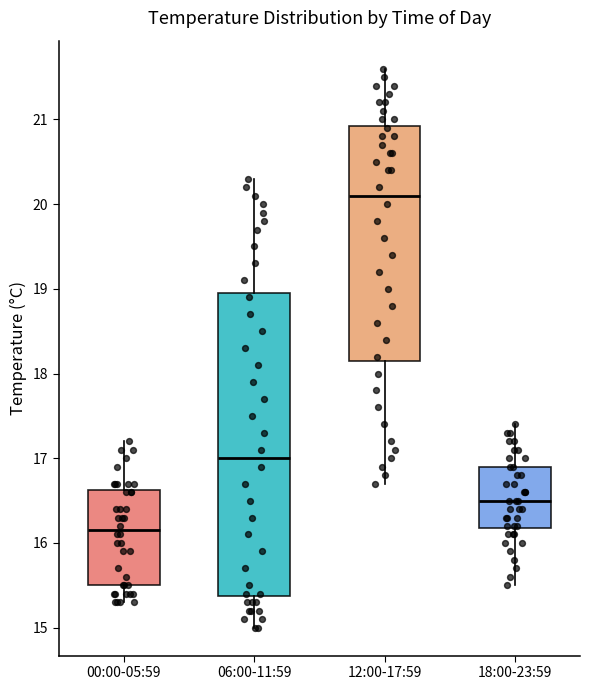

Which box has the lowest median line?

00:00-05:59